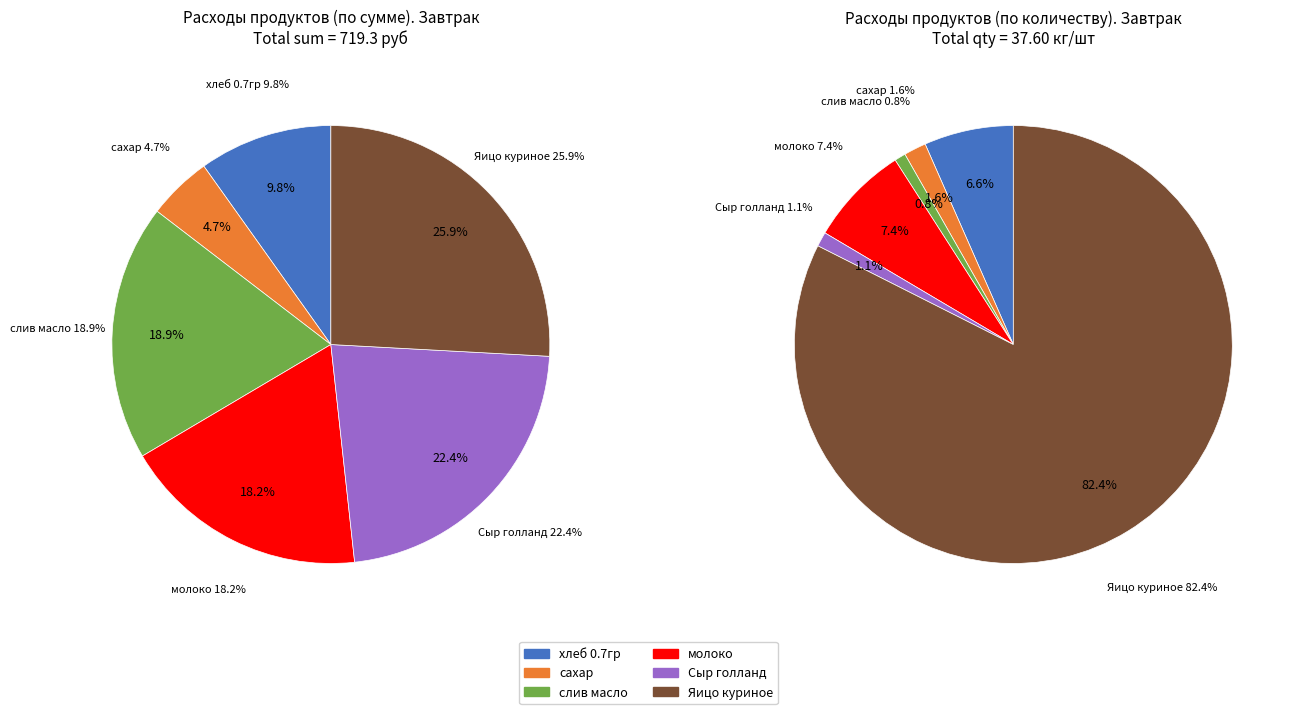

Which category has the biggest portion of the pie?

Яицо куриное